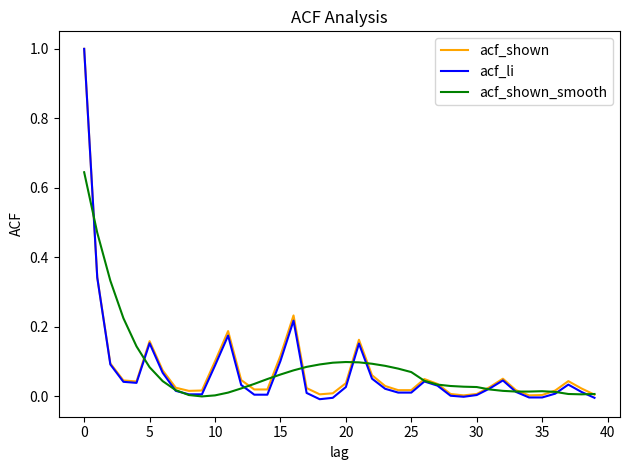

What is the greatest value displayed?

1.0